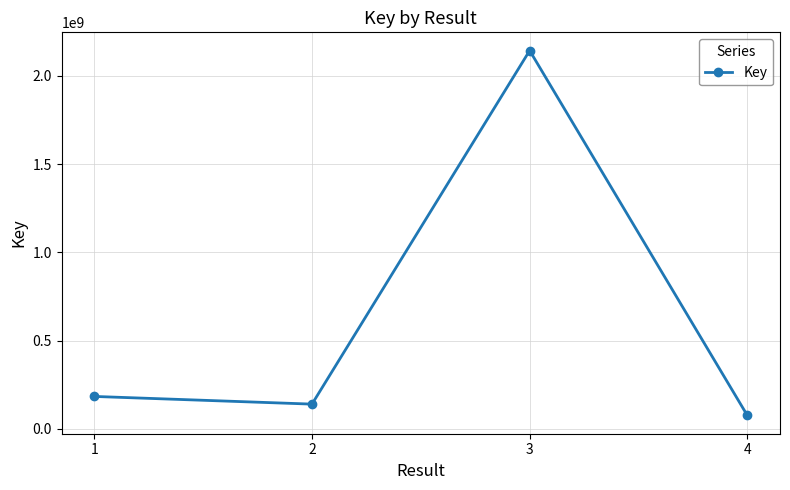

Which has a higher value, 1 or 3?

3